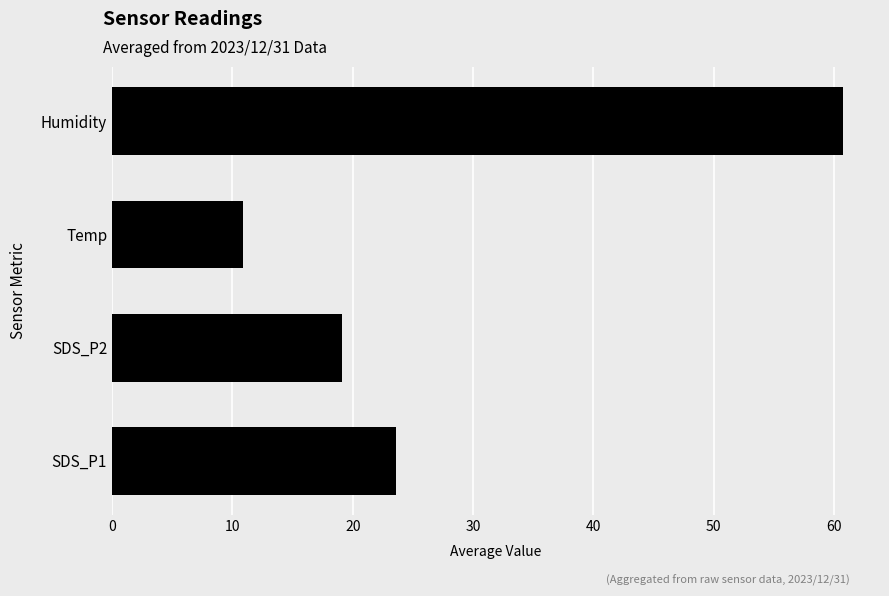

Rank the categories by value from highest to lowest.

Humidity, SDS_P1, SDS_P2, Temp